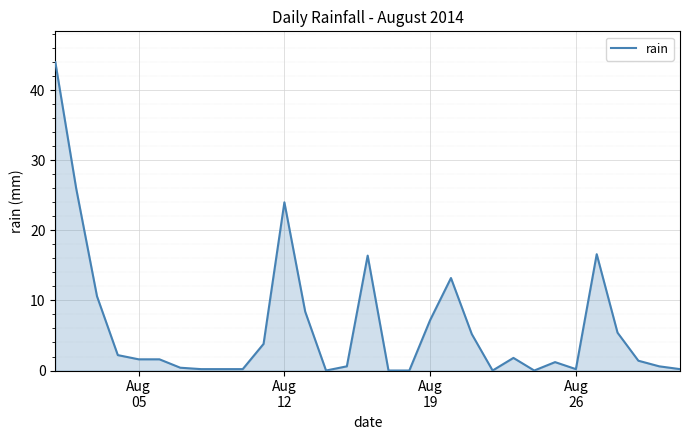

What is the difference between the maximum and minimum values?

44.0